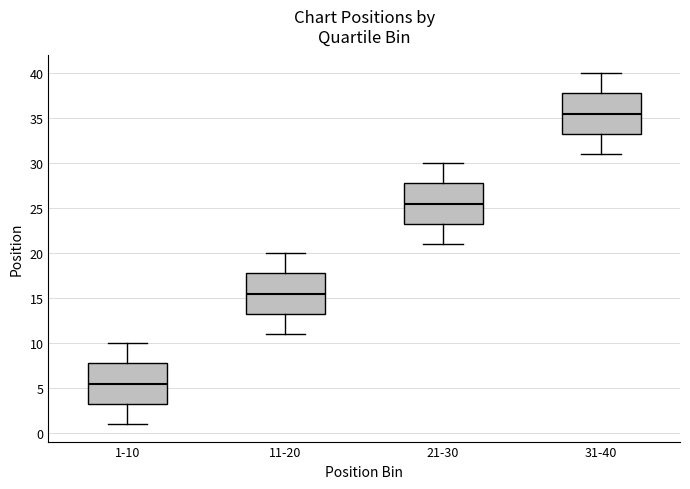

Reading left to right, transcribe this box plot: for each box, give where its median line is, the range the box spans, and where its two whiskers end, as read against the y-axis. The values are not printed on the chart, so give them approximately, as read against the axis.

1-10: median 5.5, box 3.5 to 8.0, whiskers 1.0 to 10.0
11-20: median 15.5, box 13.5 to 18.0, whiskers 11.0 to 20.0
21-30: median 25.5, box 23.5 to 28.0, whiskers 21.0 to 30.0
31-40: median 35.5, box 33.5 to 38.0, whiskers 31.0 to 40.0